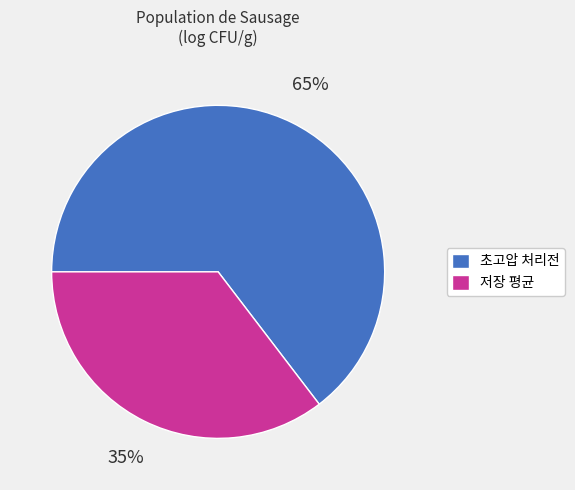

To the nearest percent, what is the average slice percentage?

50%